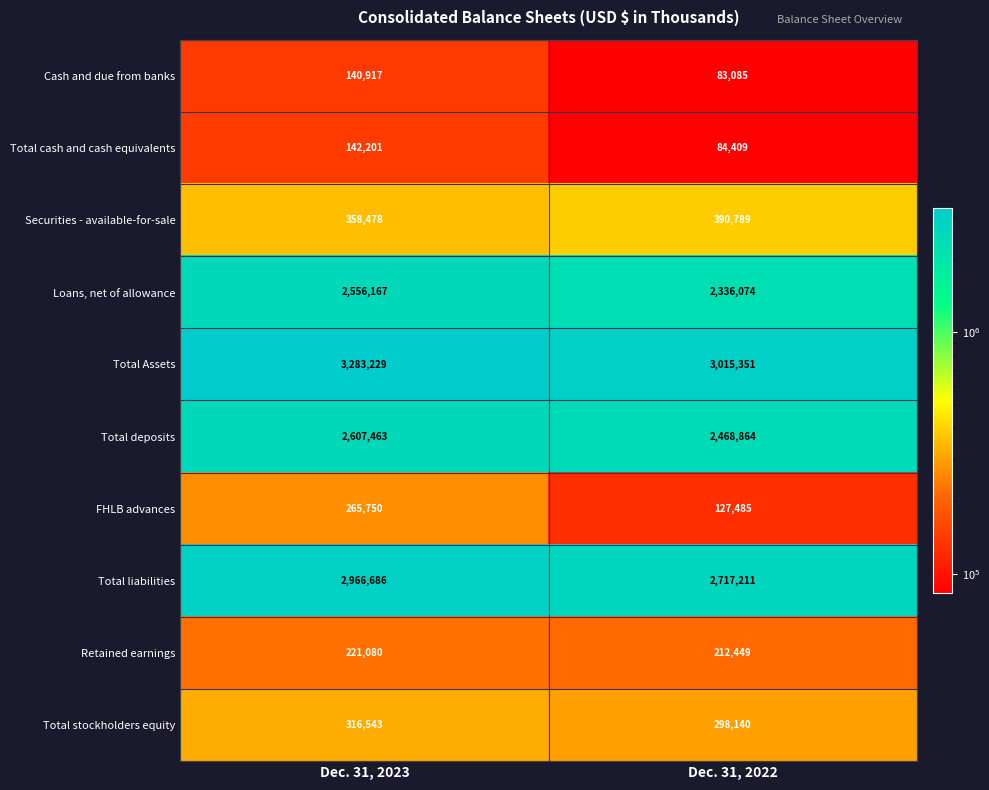

Is it true that FHLB advances equals 145402 at Dec. 31, 2023?

False